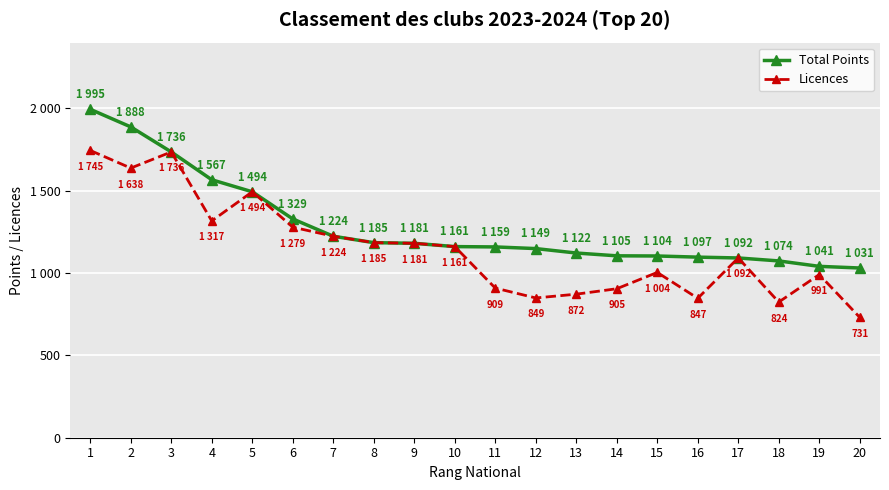

At which label is Total Points closest to 1513?

5